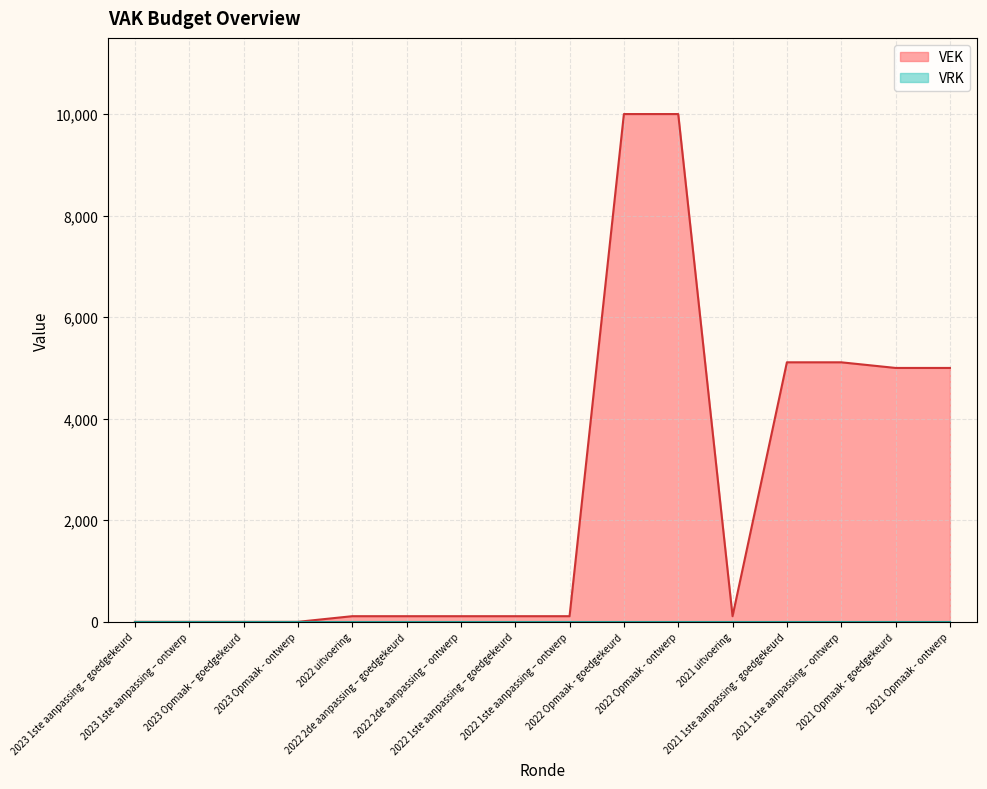

The value at 2021 1ste aanpassing – ontwerp is 1332. True or false?

False